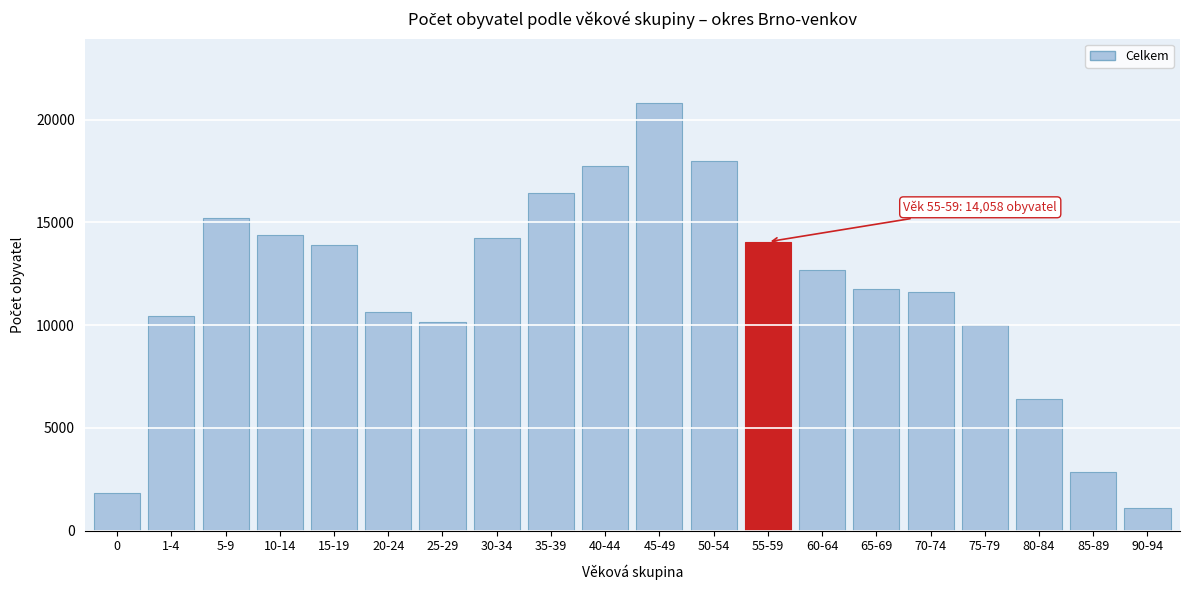

Reading left to right, list all the values displayed in this chart.

1843	10427	15219	14395	13906	10641	10171	14233	16424	17764	20820	17996	14058	12700	11762	11593	10013	6402	2867	1123